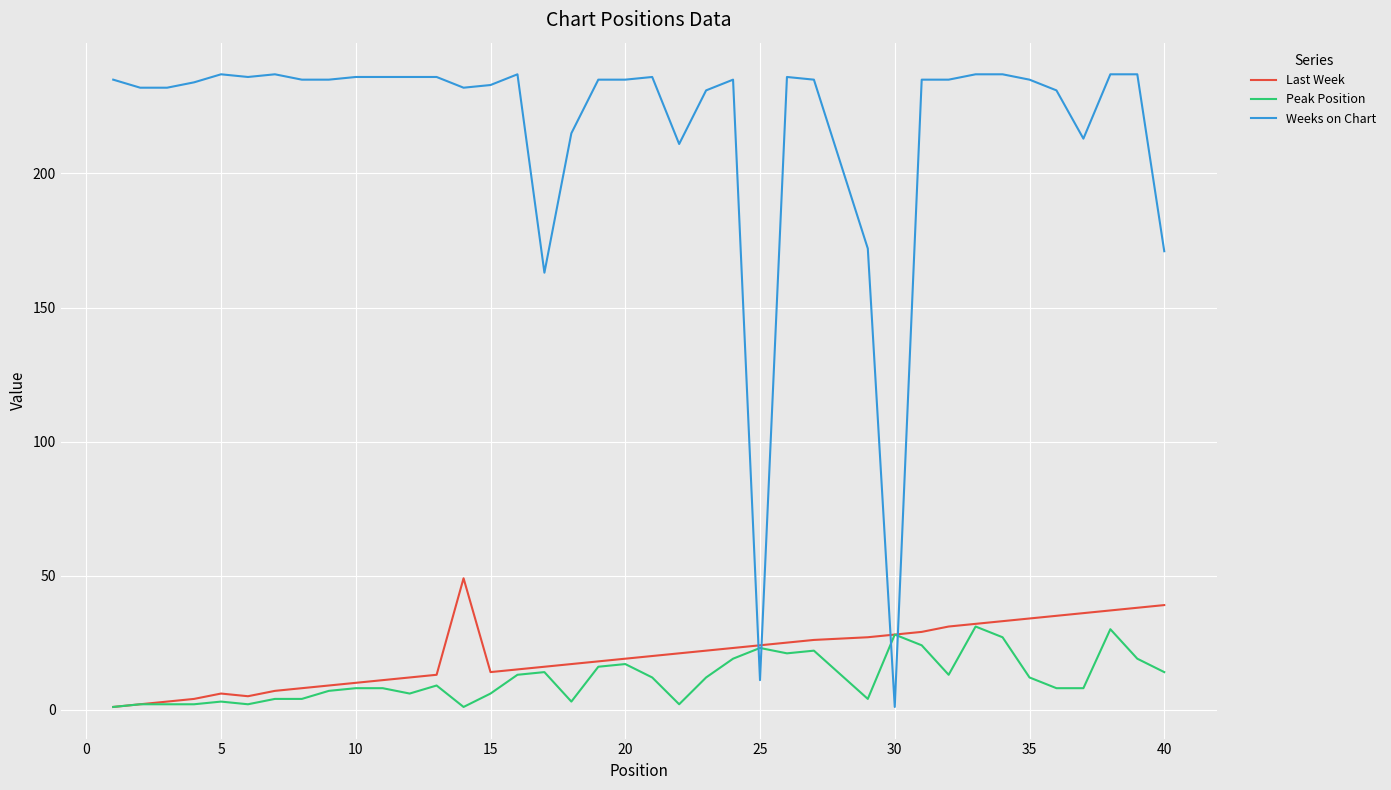

Which series has the largest total across all categories?

Weeks on Chart